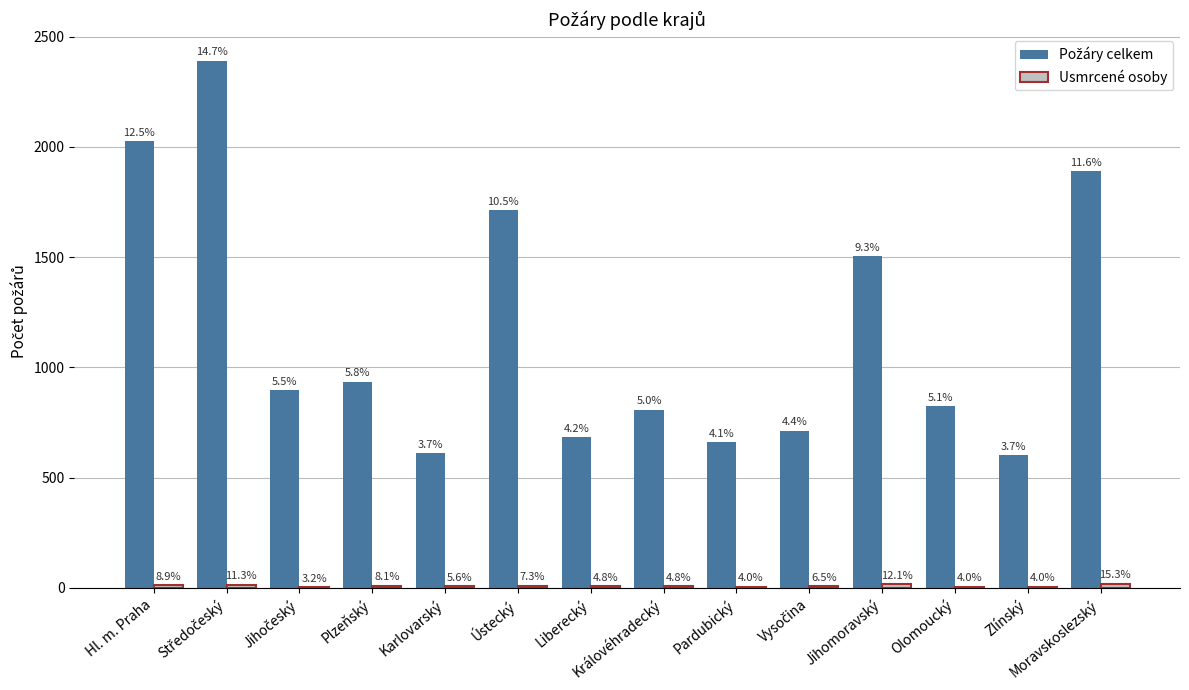

True or false: Požáry celkem has a value of 808 at Královéhradecký.

True